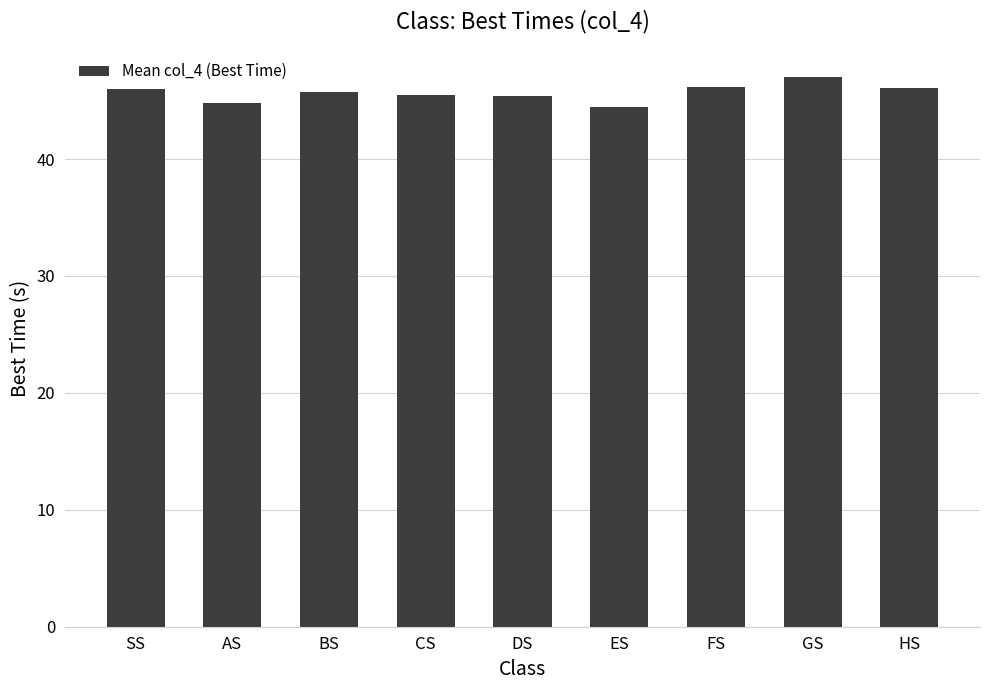

The chart shows a value of 47.0 at GS. True or false?

True